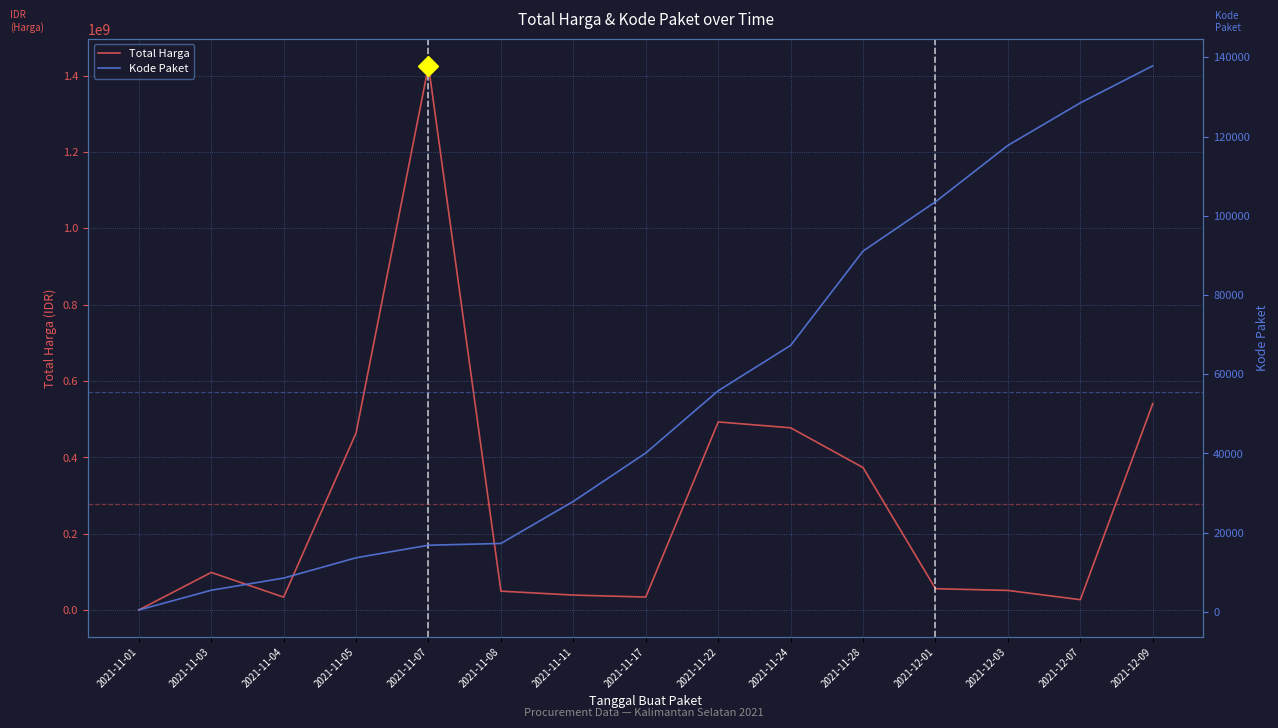

True or false: Kode Paket and Total Harga cross at least once.

False